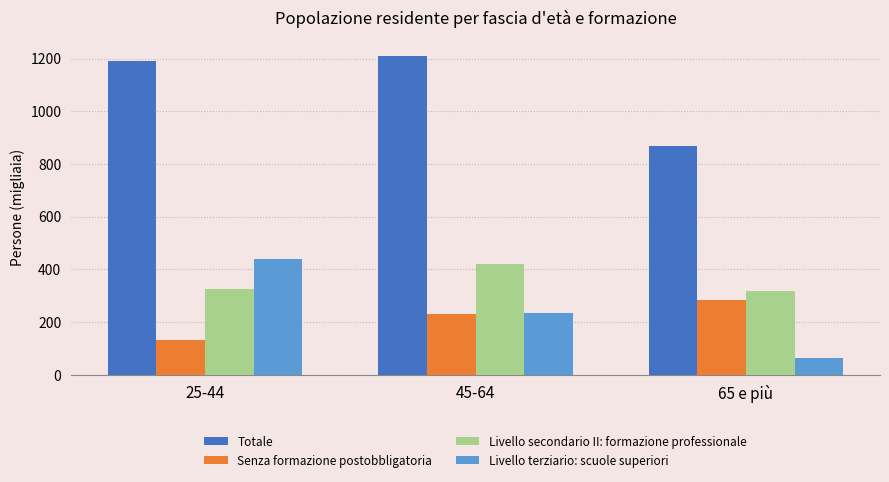

Does the chart contain stacked bars?

No